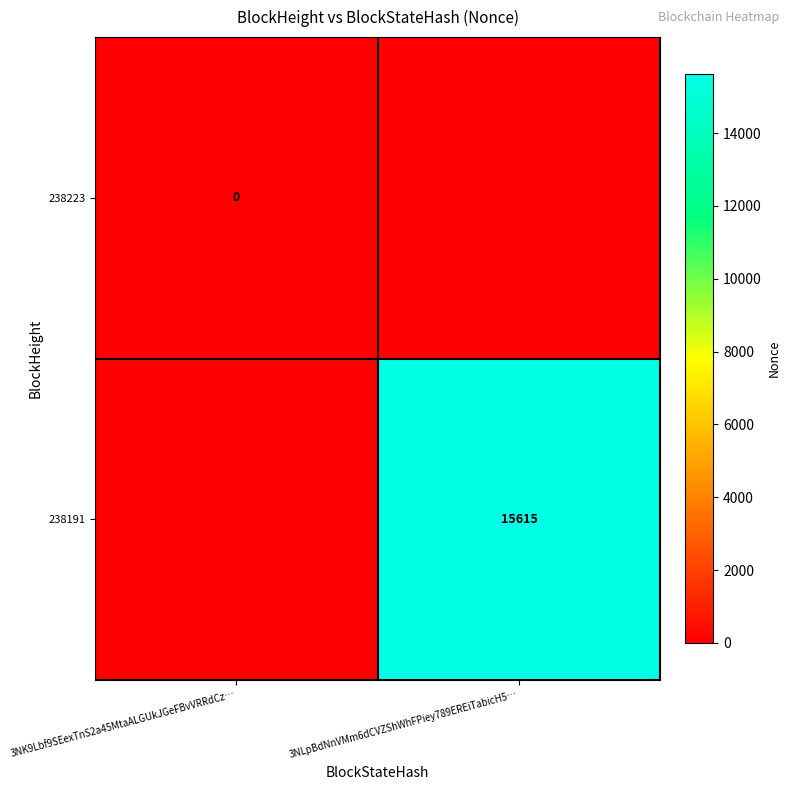

Is it true that 238191 equals 15615 at 3NLpBdNnVMm6dCVZShWhFPiey789EREiTabicH5…?

True